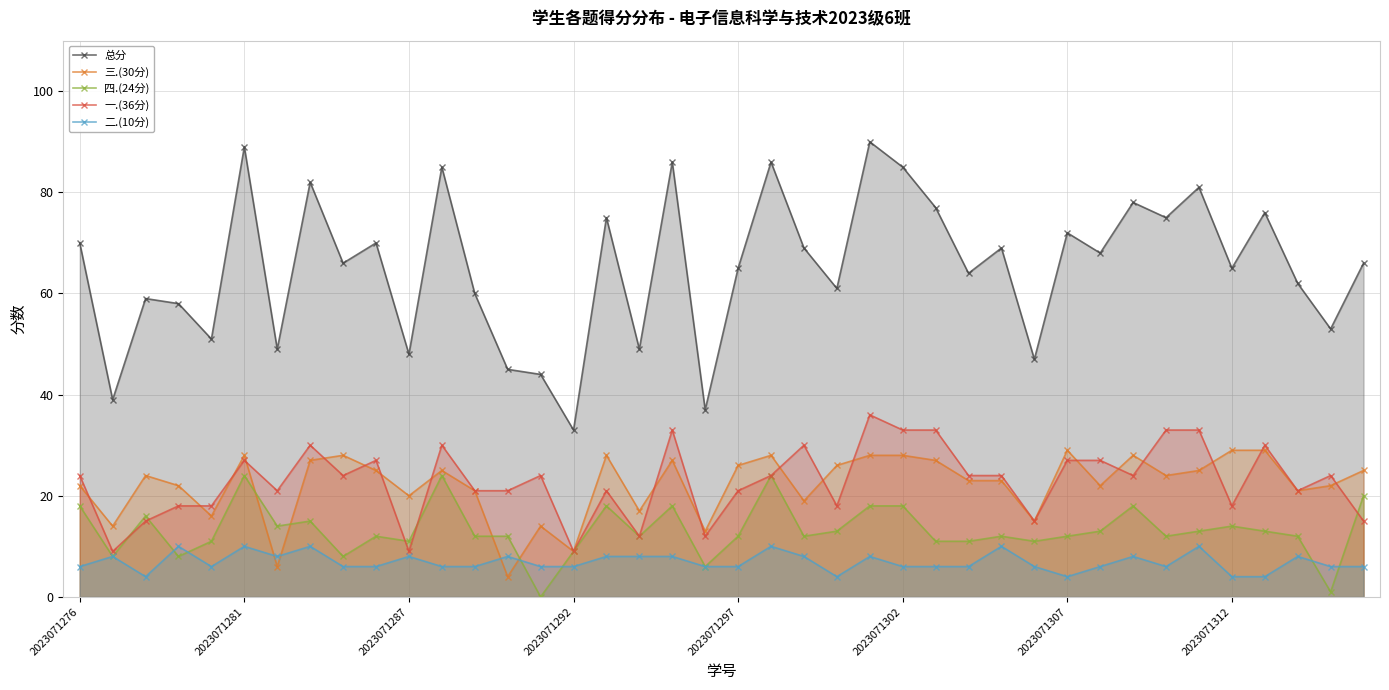

What is the total value across all series at 12?

120